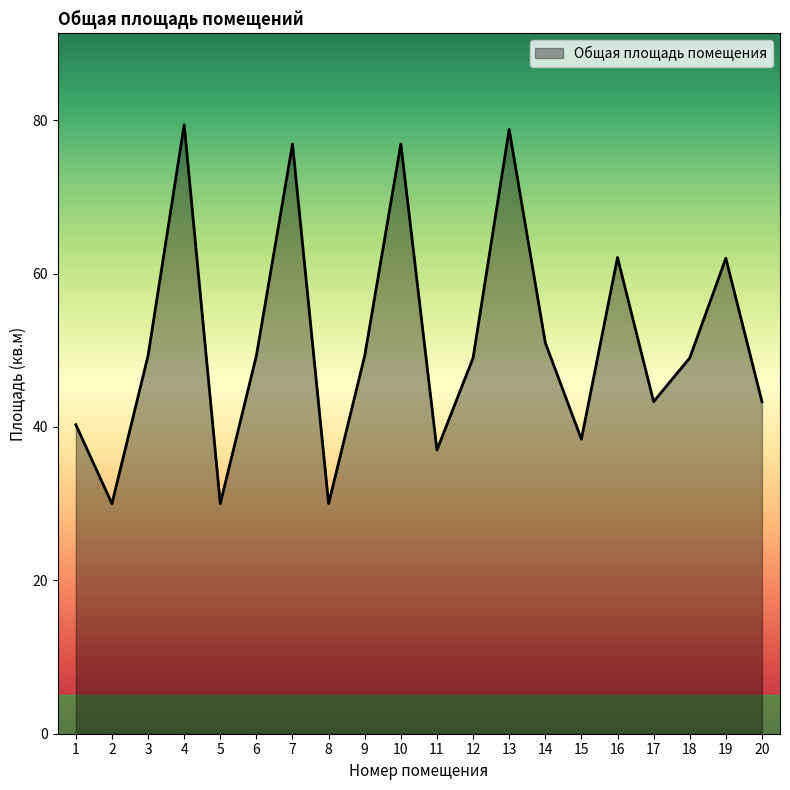

What is the ratio of the value at 1 to the value at 12?

0.8